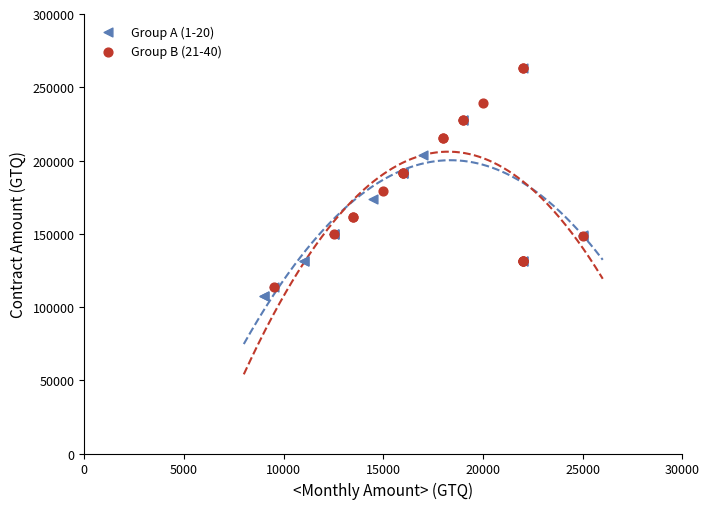

What are all the series names shown in the legend?

Group A (1-20), Group B (21-40)